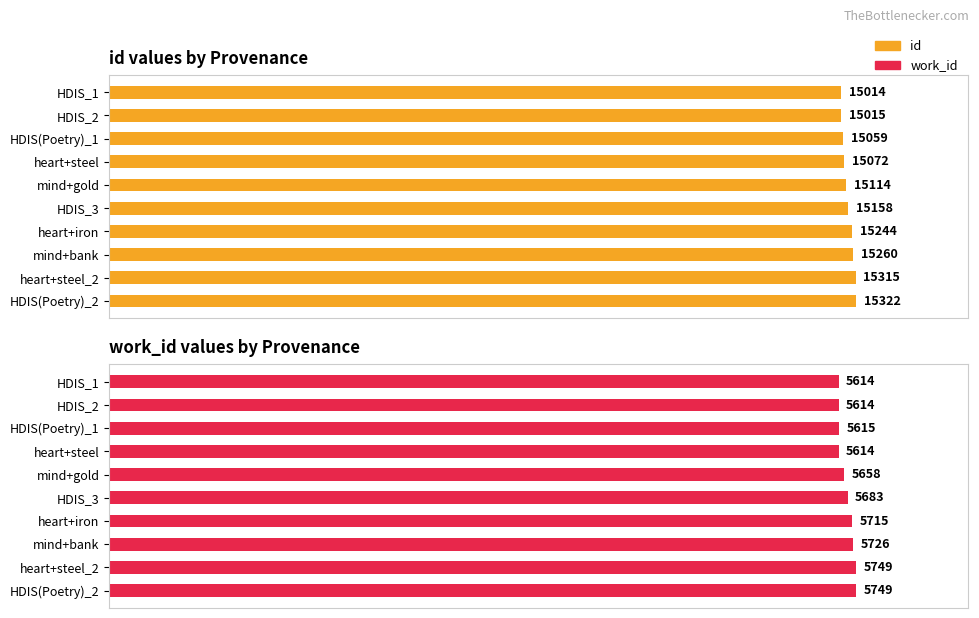

What is the sum of all id values?

151573